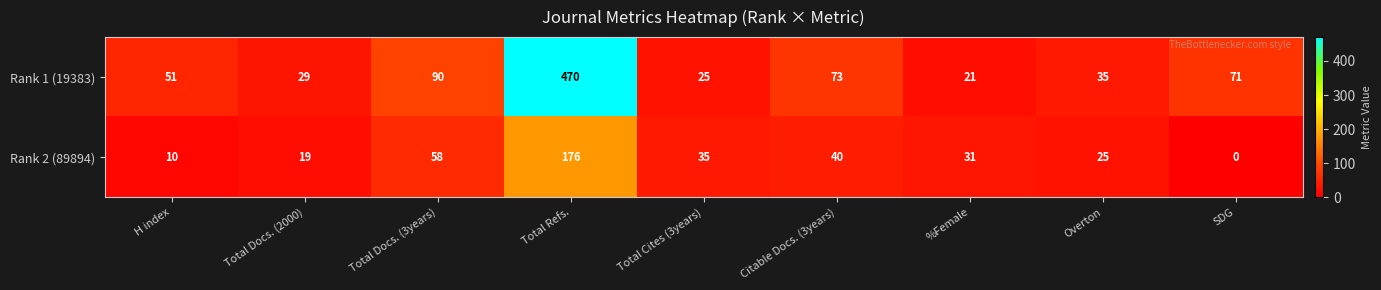

What is the difference between the highest and lowest values at %Female?

10